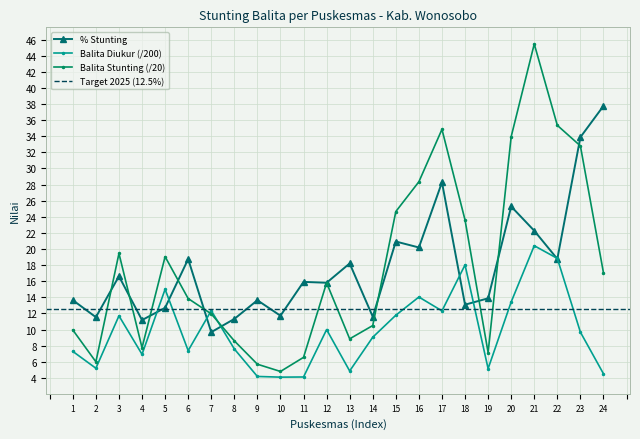

Which series ends up on top after the final intersection of Balita Diukur and Persen Stunting?

Persen Stunting